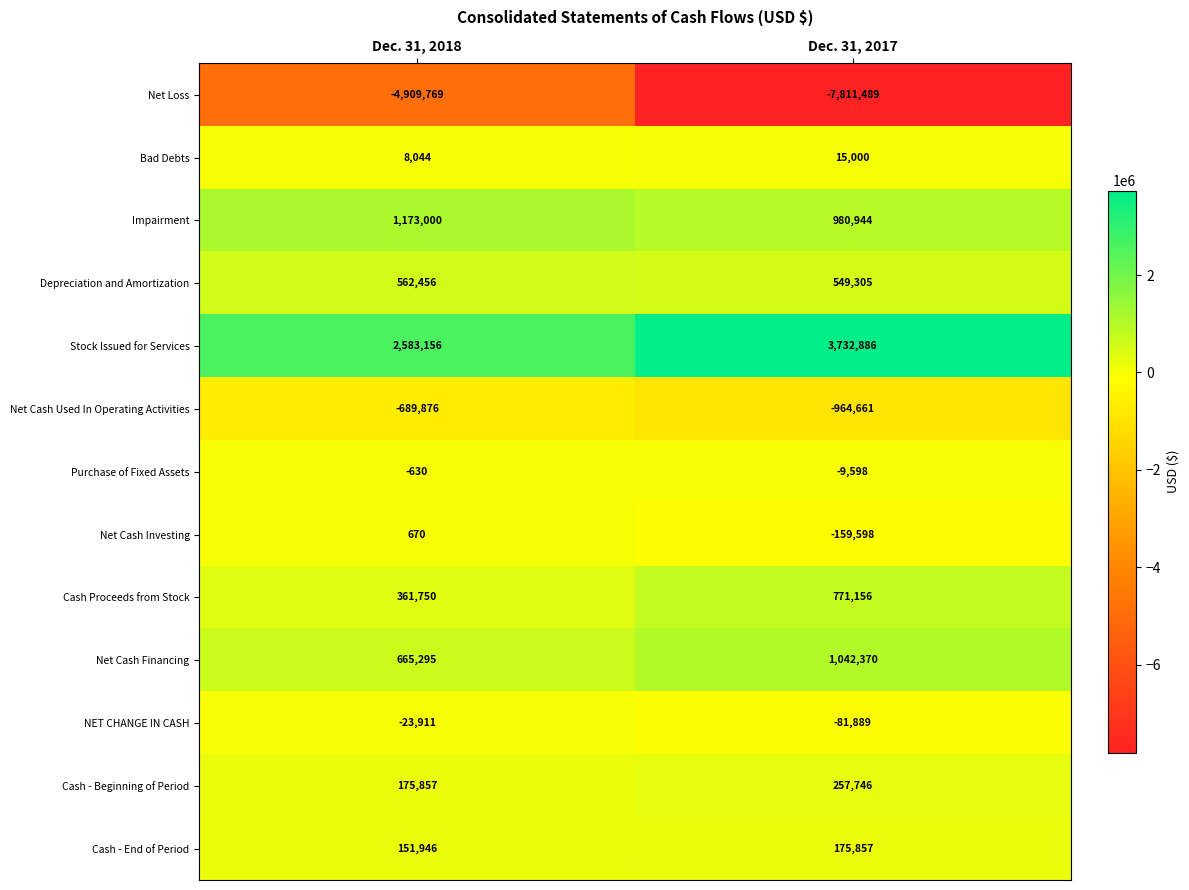

Reading left to right, list all the values displayed in this chart.

Net Loss: Dec. 31, 2018=-4909769	Dec. 31, 2017=-7811489
Bad Debts: Dec. 31, 2018=8044	Dec. 31, 2017=15000
Impairment: Dec. 31, 2018=1173000	Dec. 31, 2017=980944
Depreciation and Amortization: Dec. 31, 2018=562456	Dec. 31, 2017=549305
Stock Issued for Services: Dec. 31, 2018=2583156	Dec. 31, 2017=3732886
Net Cash Used In Operating Activities: Dec. 31, 2018=-689876	Dec. 31, 2017=-964661
Purchase of Fixed Assets: Dec. 31, 2018=-630	Dec. 31, 2017=-9598
Net Cash Investing: Dec. 31, 2018=670	Dec. 31, 2017=-159598
Cash Proceeds from Stock: Dec. 31, 2018=361750	Dec. 31, 2017=771156
Net Cash Financing: Dec. 31, 2018=665295	Dec. 31, 2017=1042370
NET CHANGE IN CASH: Dec. 31, 2018=-23911	Dec. 31, 2017=-81889
Cash - Beginning of Period: Dec. 31, 2018=175857	Dec. 31, 2017=257746
Cash - End of Period: Dec. 31, 2018=151946	Dec. 31, 2017=175857